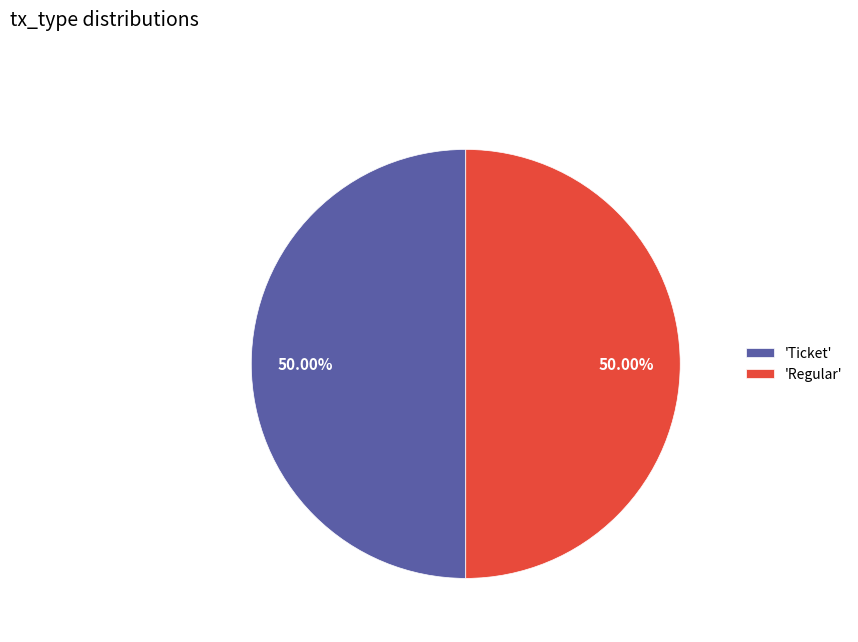

Approximately how many times larger is the value at 'Regular' compared to 'Ticket'?

1.0